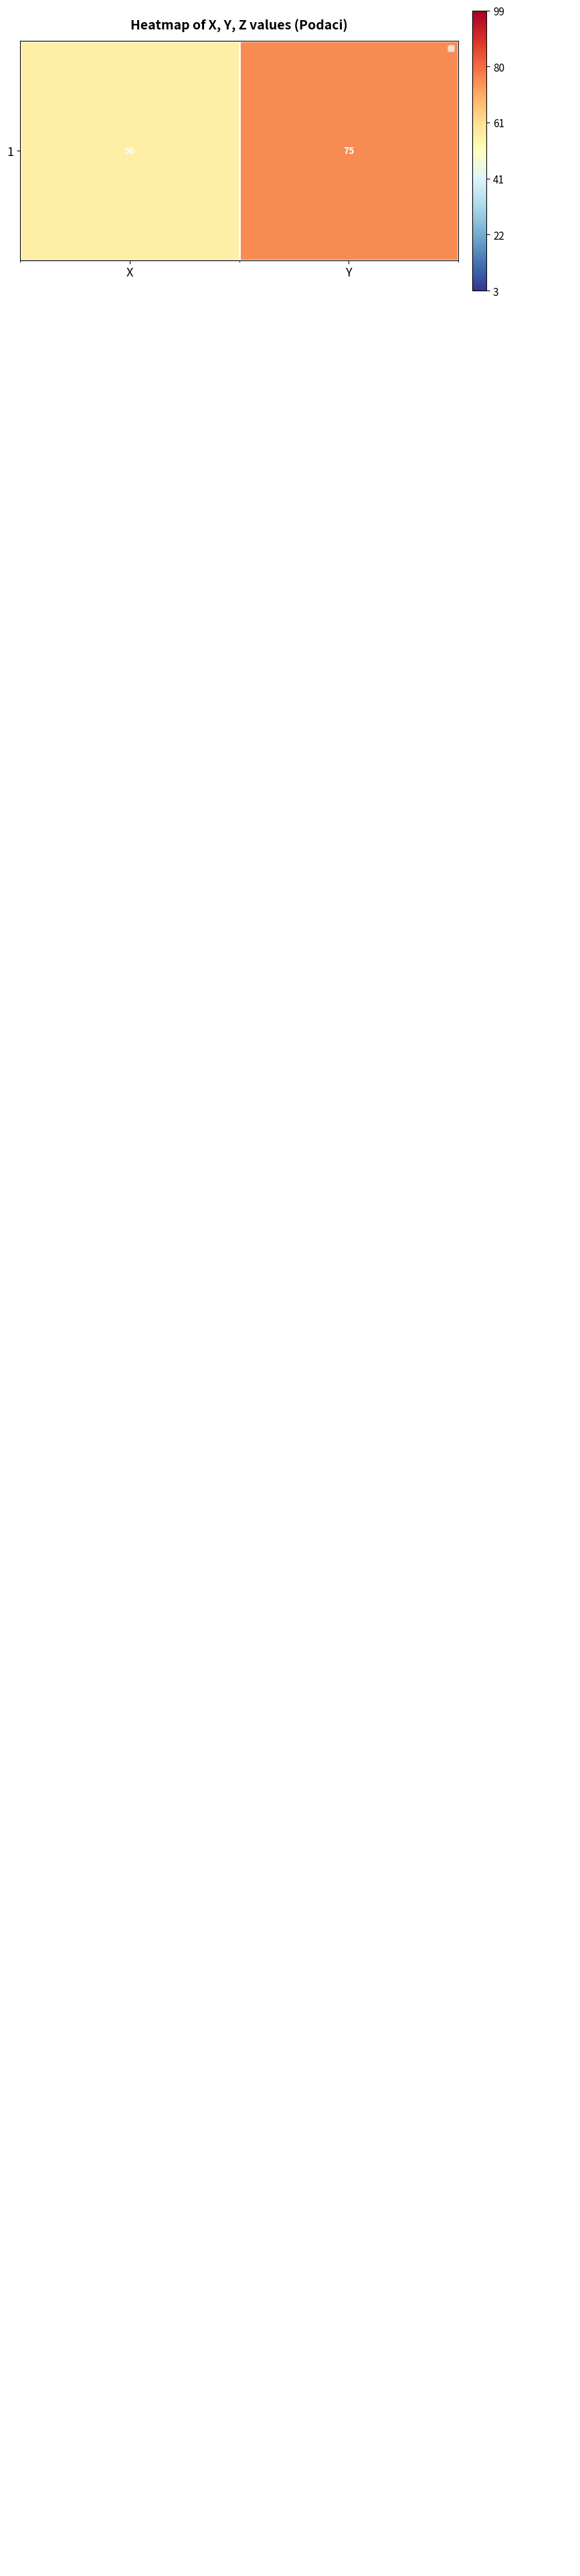

What is the maximum value shown in the chart?

99